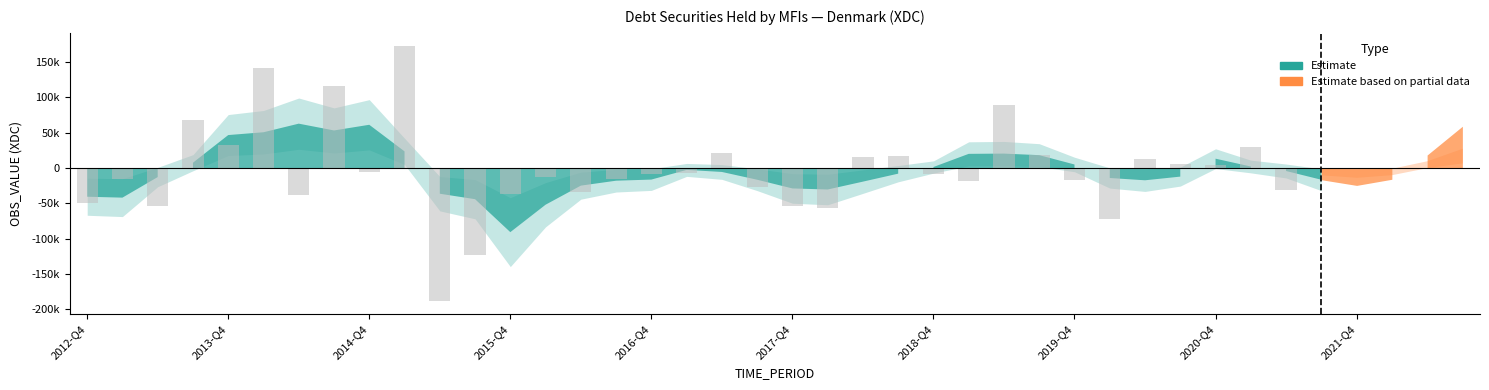

Does the chart contain stacked bars?

No